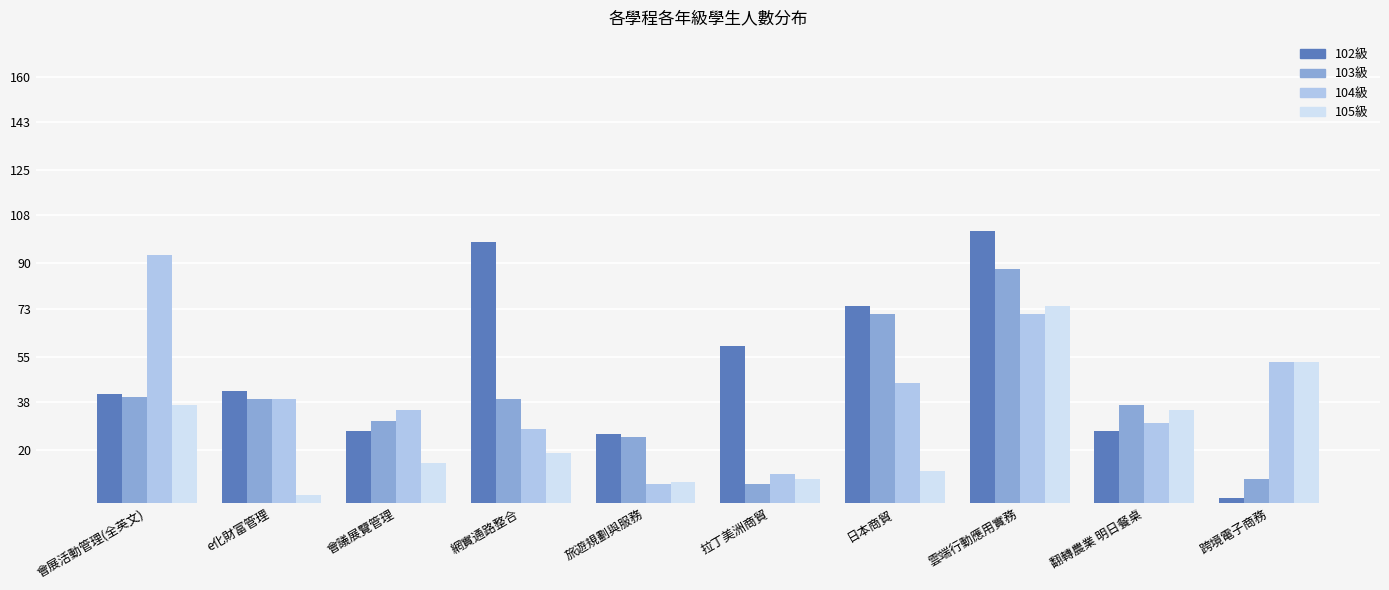

Reading left to right, extract all data points from this chart.

102級: 41	42	27	98	26	59	74	102	27	2
103級: 40	39	31	39	25	7	71	88	37	9
104級: 93	39	35	28	7	11	45	71	30	53
105級: 37	3	15	19	8	9	12	74	35	53